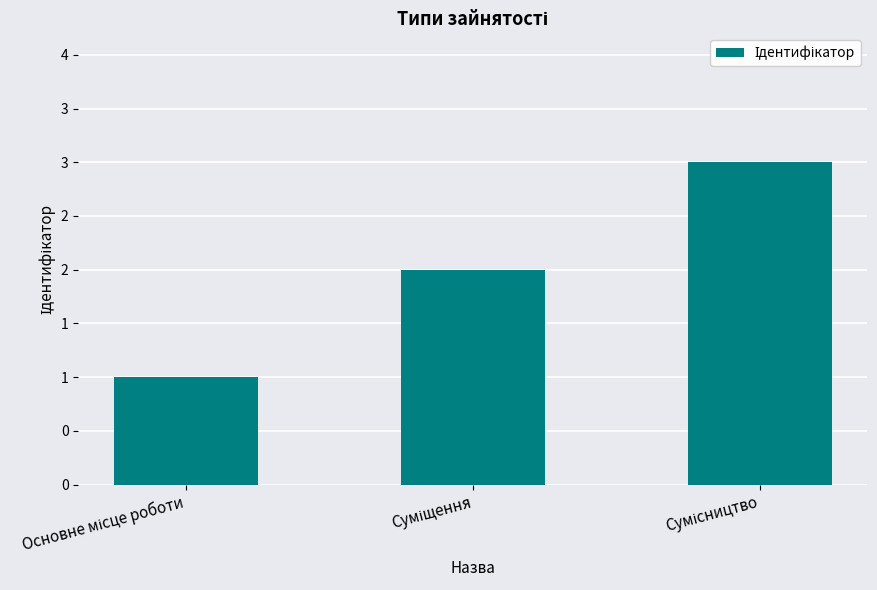

True or false: the data shows 3 at Сумісництво.

True